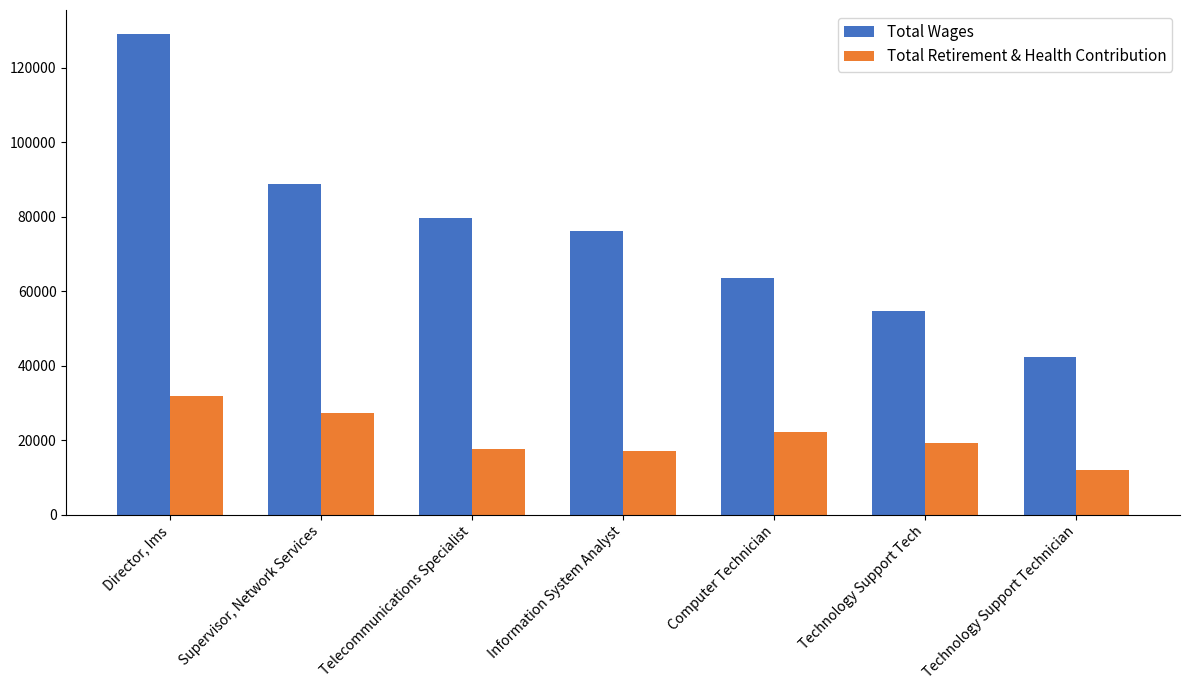

Read the Total Wages value at Supervisor, Network Services, to the nearest 100.

88700